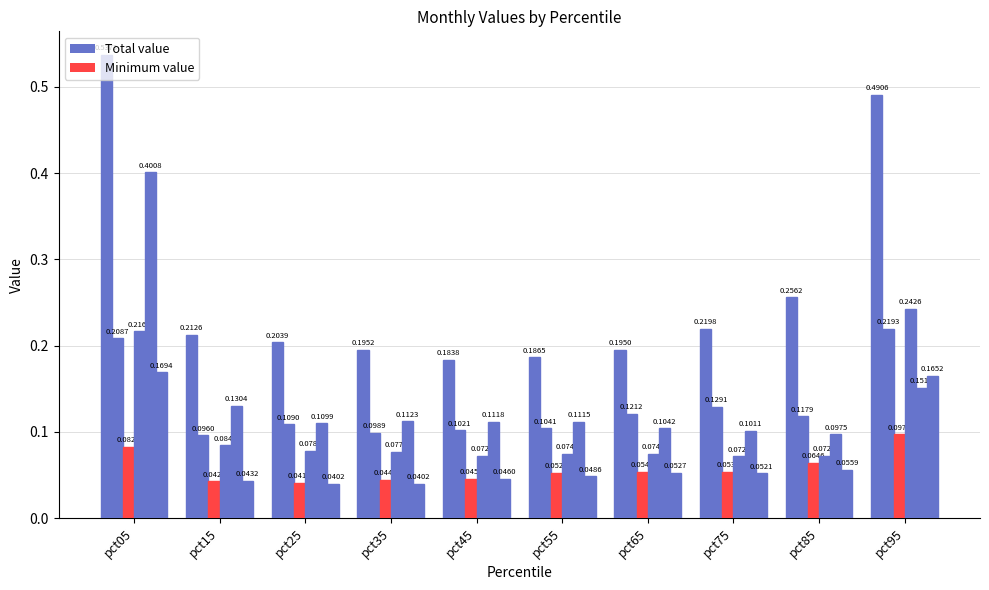

What is the maximum value shown in the chart?

0.5